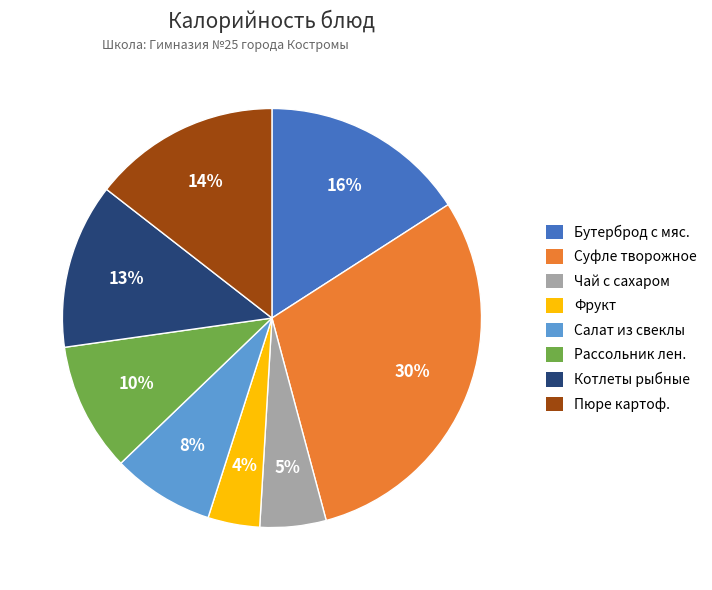

The Бутерброд с мяс. slice represents 26% of the pie. True or false?

False